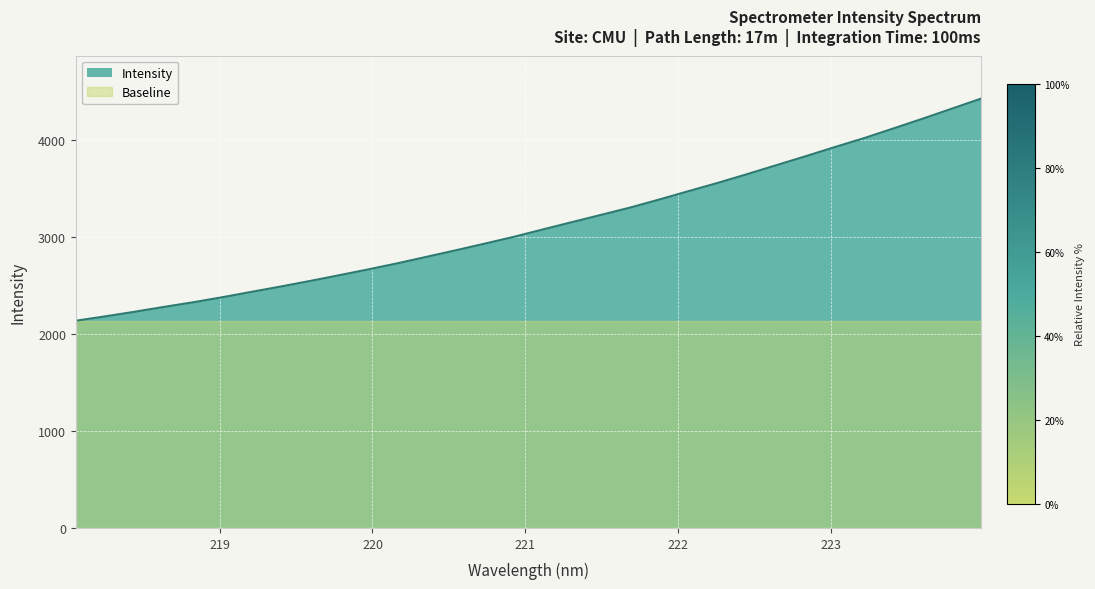

What is the label of the 18th point from the right?

220.7354